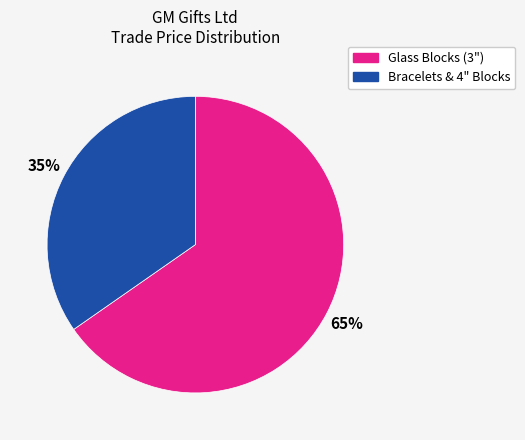

To the nearest percent, what is the average slice percentage?

50%